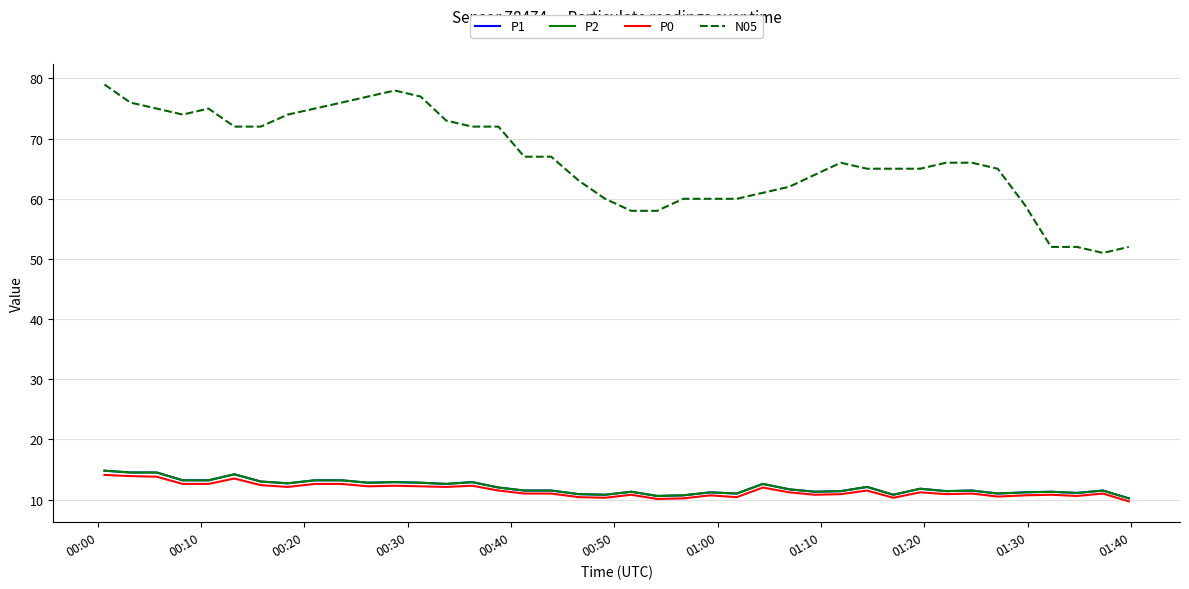

What is the difference between the maximum and minimum values in the P2 series?

4.6